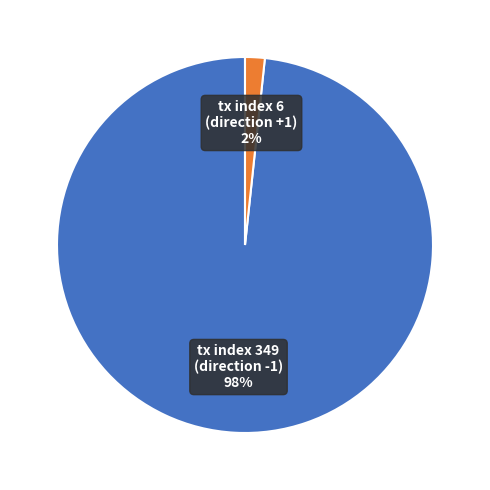

True or false: tx index 6 (direction +1) accounts for 2% of the total.

True